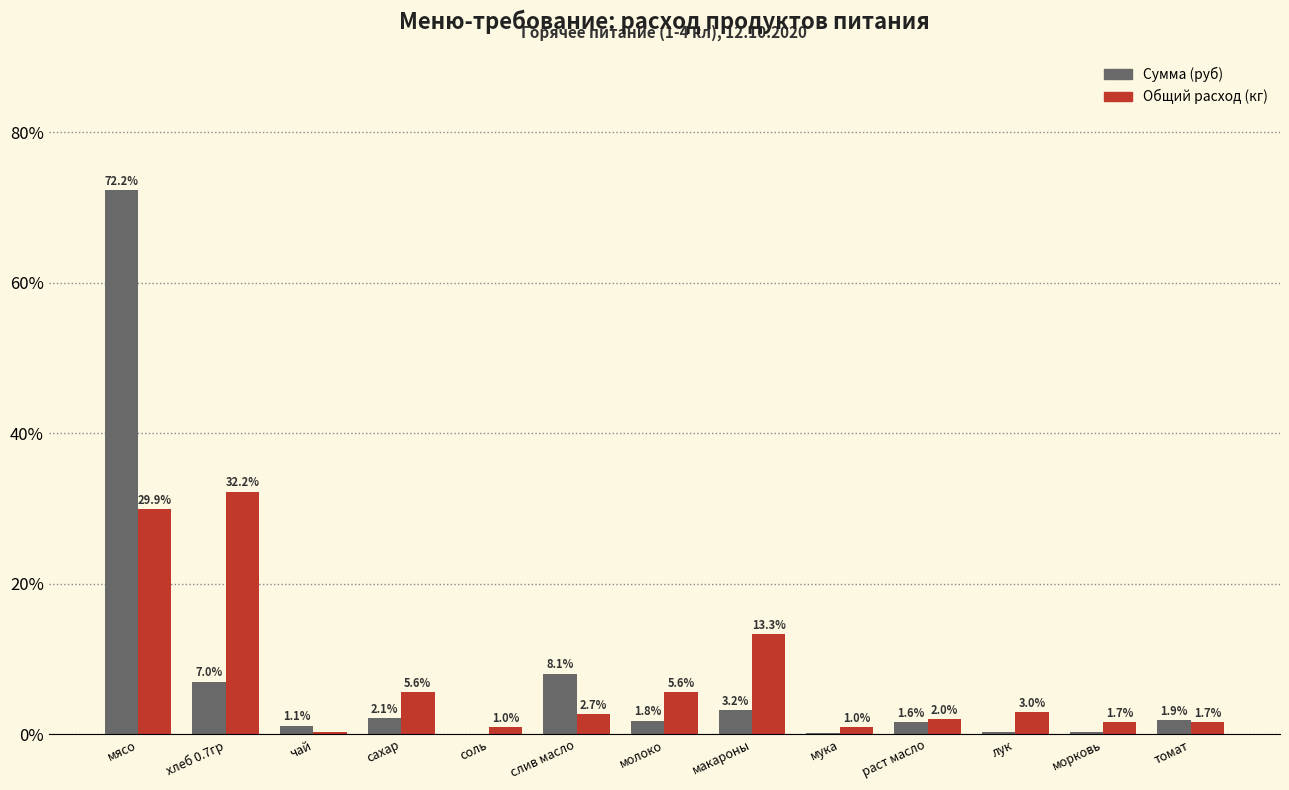

Which label corresponds to the largest value in the chart?

мясо